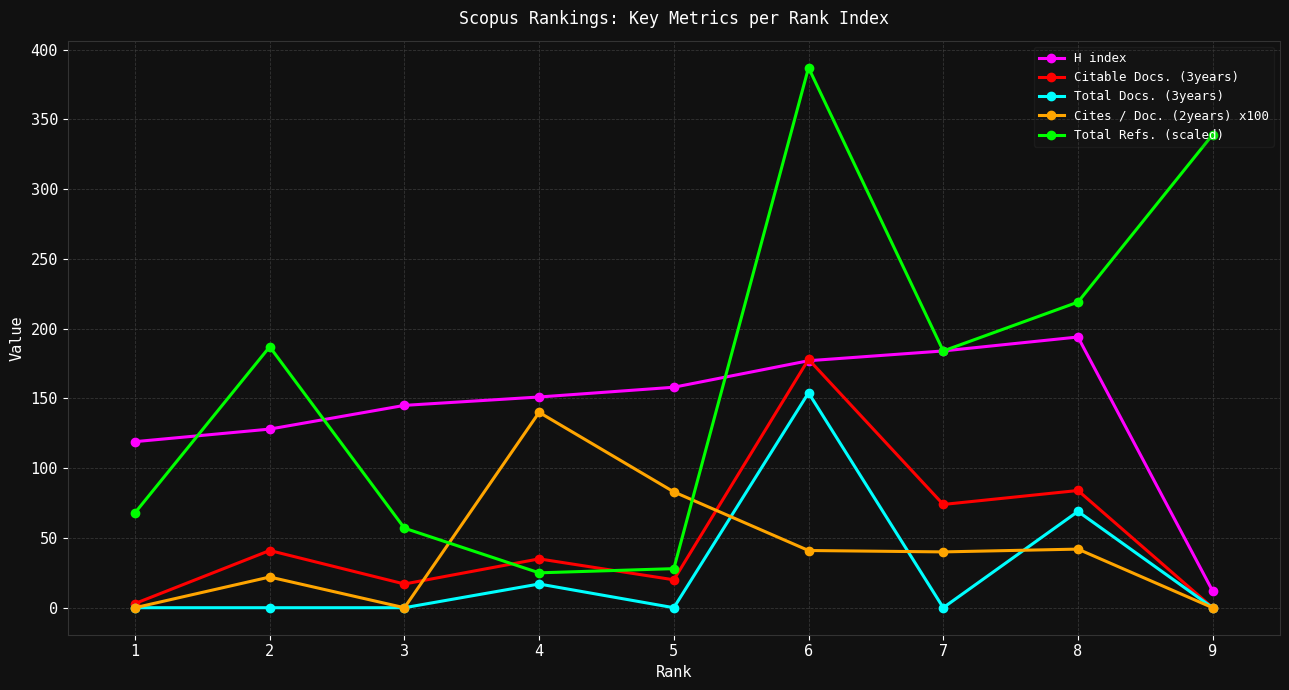

In Total Refs. (scaled), how many points are higher than both neighbors (excluding endpoints)?

2